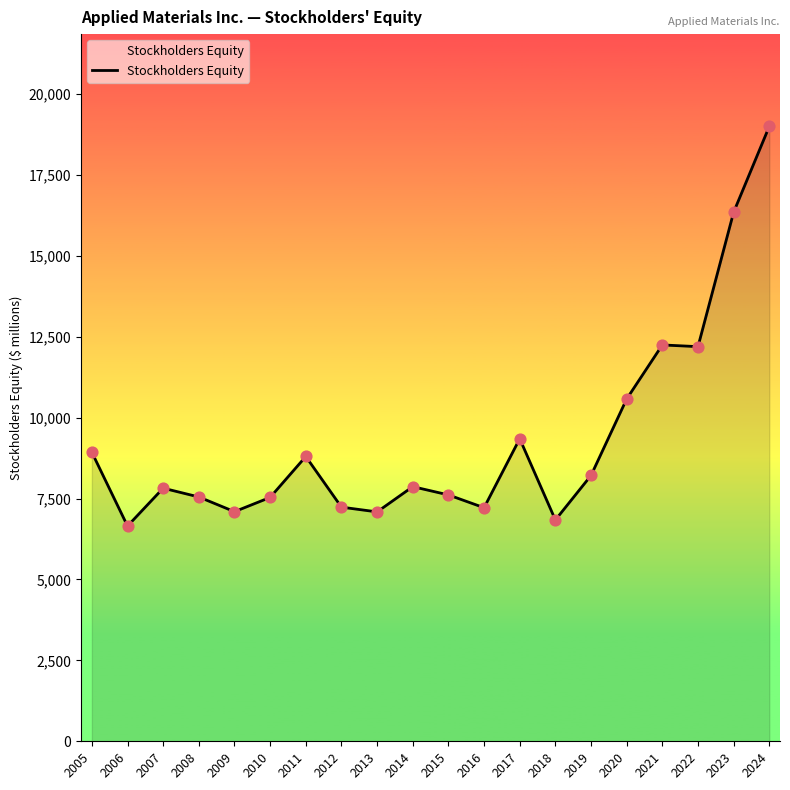

What is the ratio of the value at 2018 to the value at 2008?

0.9